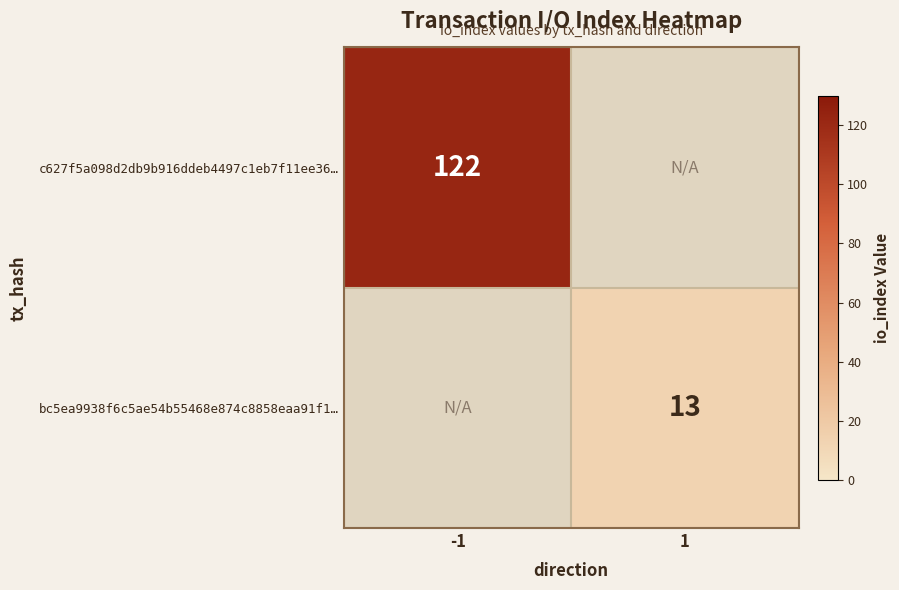

How many categories are shown in the chart?

2